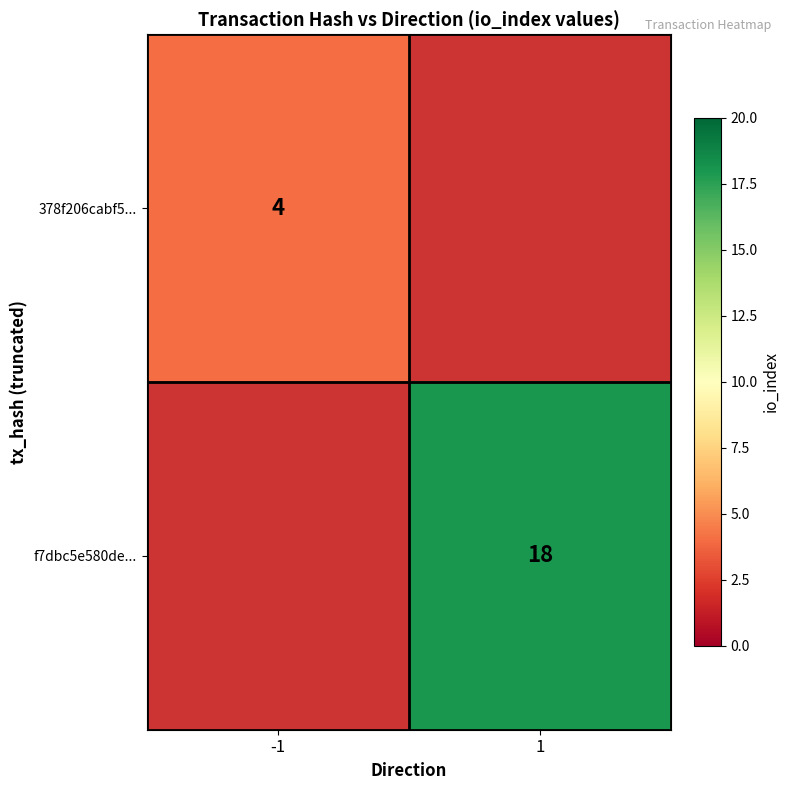

The value of f7dbc5e580de... at 1 is 25. True or false?

False